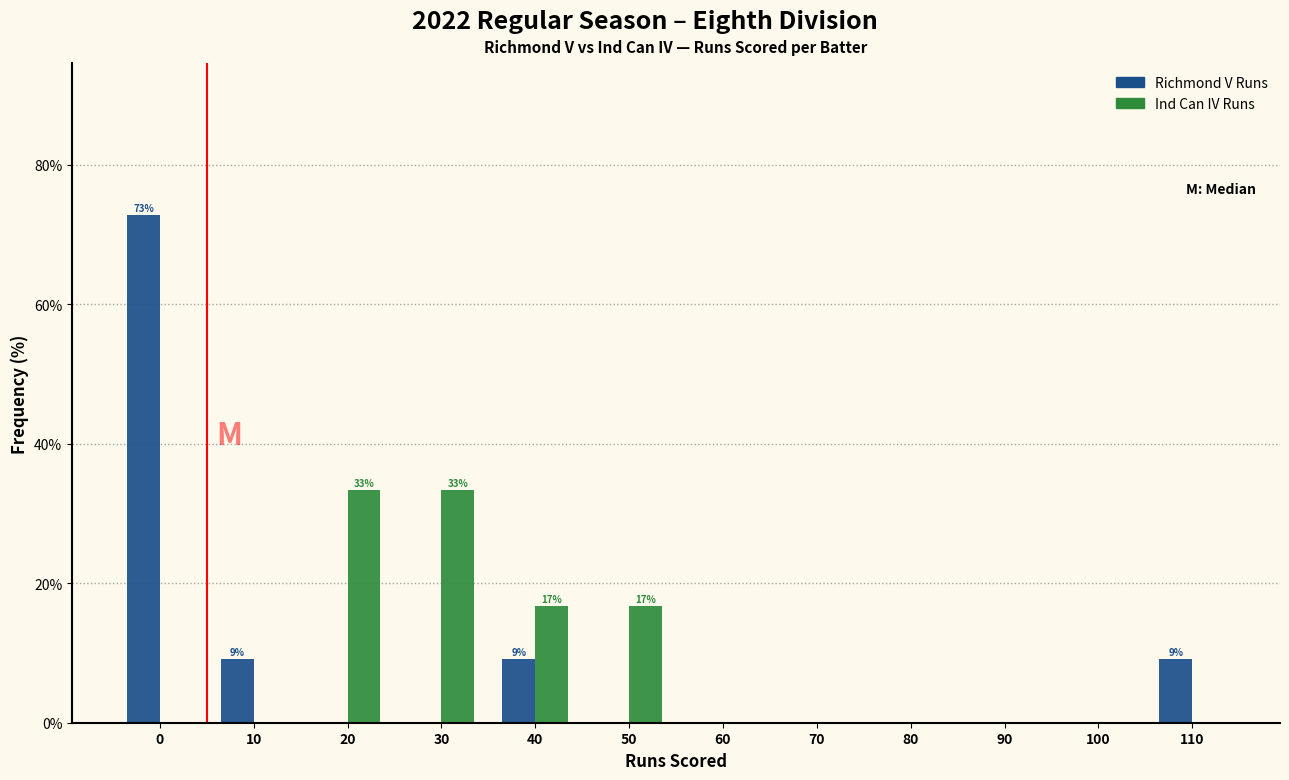

Reading right to left, list all the values displayed in this chart.

Richmond V Runs: 110=9.1	100=0.0	90=0.0	80=0.0	70=0.0	60=0.0	50=0.0	40=9.1	30=0.0	20=0.0	10=9.1	0=72.7
Ind Can IV Runs: 110=0.0	100=0.0	90=0.0	80=0.0	70=0.0	60=0.0	50=16.7	40=16.7	30=33.3	20=33.3	10=0.0	0=0.0